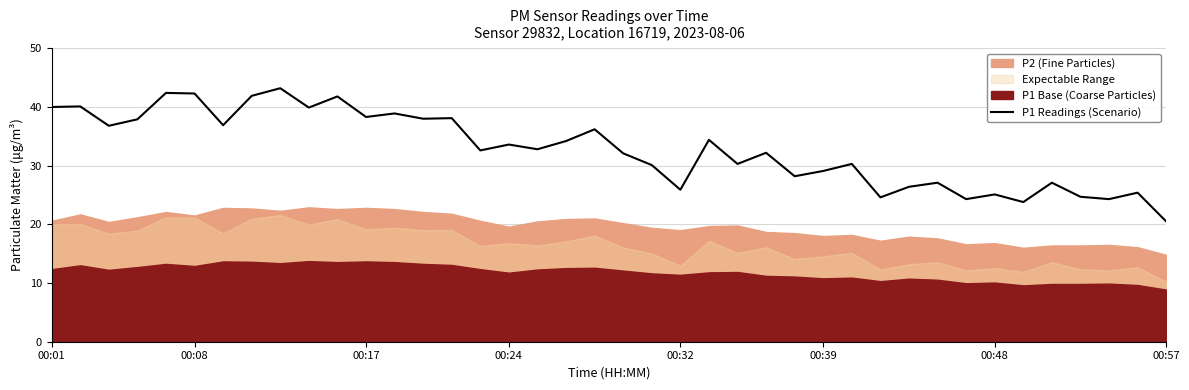

What is the lowest value of the P1 Readings (Scenario) series?

20.5